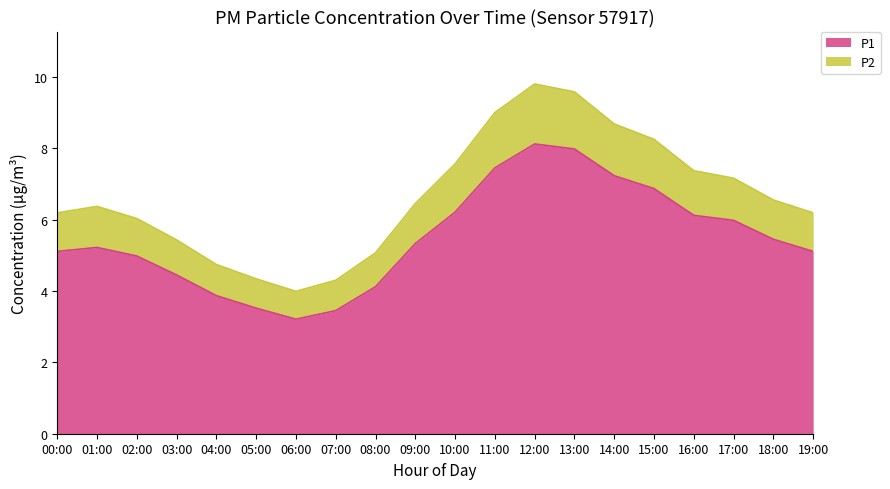

At which category is the sum across all series the highest?

12:00